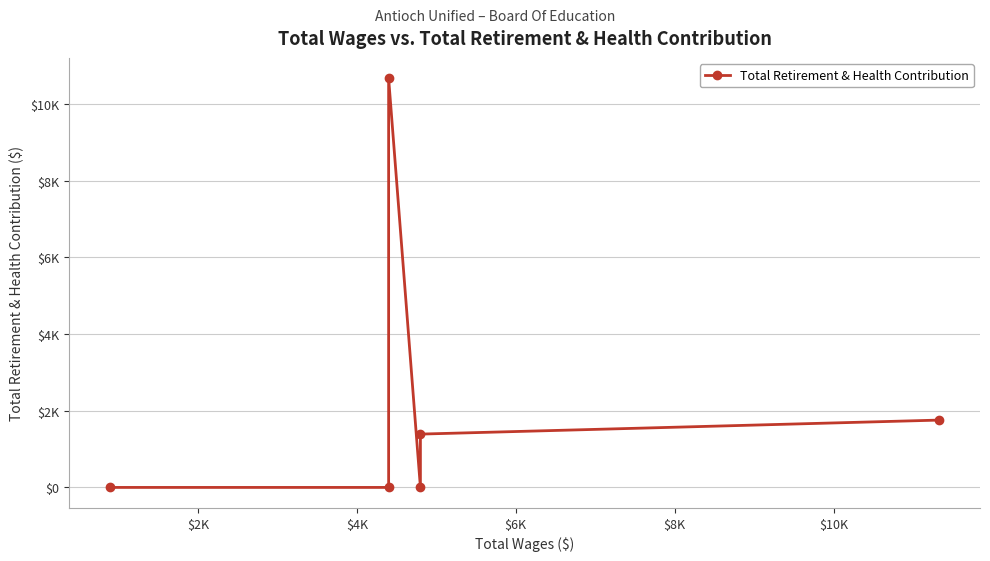

The chart shows a value of 6818 at $0. True or false?

False